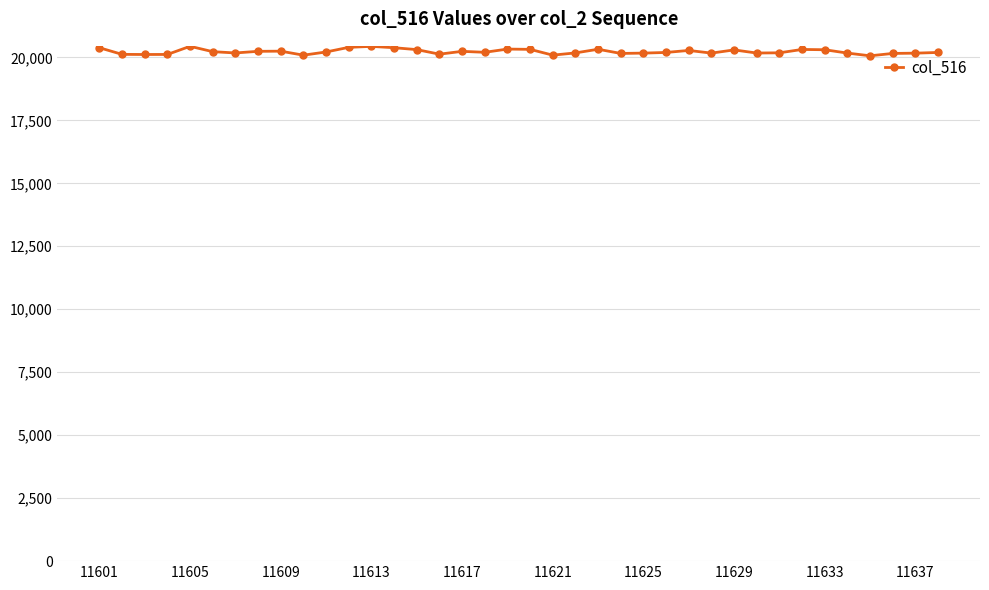

True or false: there are more than 1 points higher than both neighbors.

True